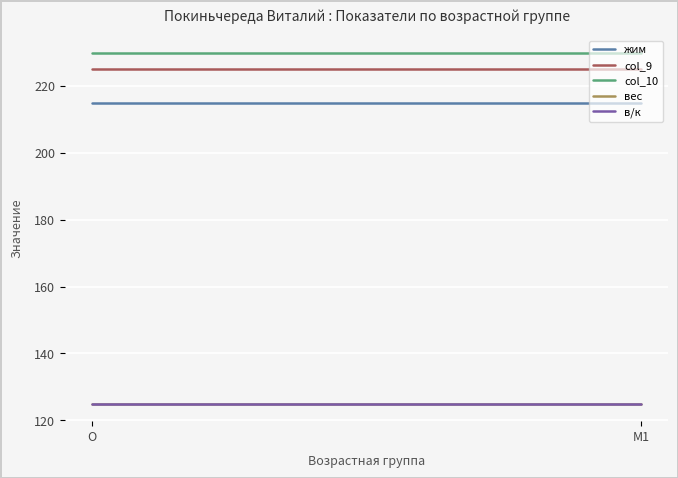

At which category is the sum across all series the highest?

O